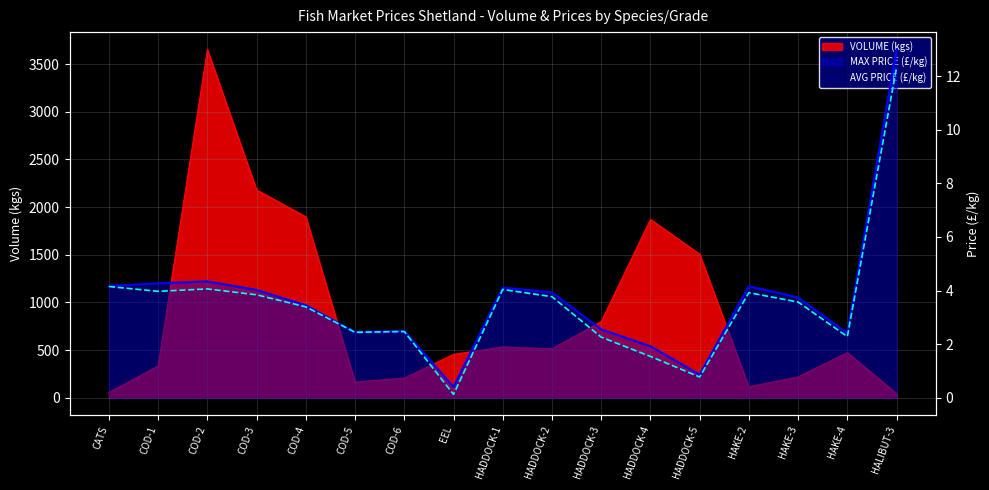

True or false: AVG PRICE (£/kg) and MAX PRICE (£/kg) cross at least once.

False